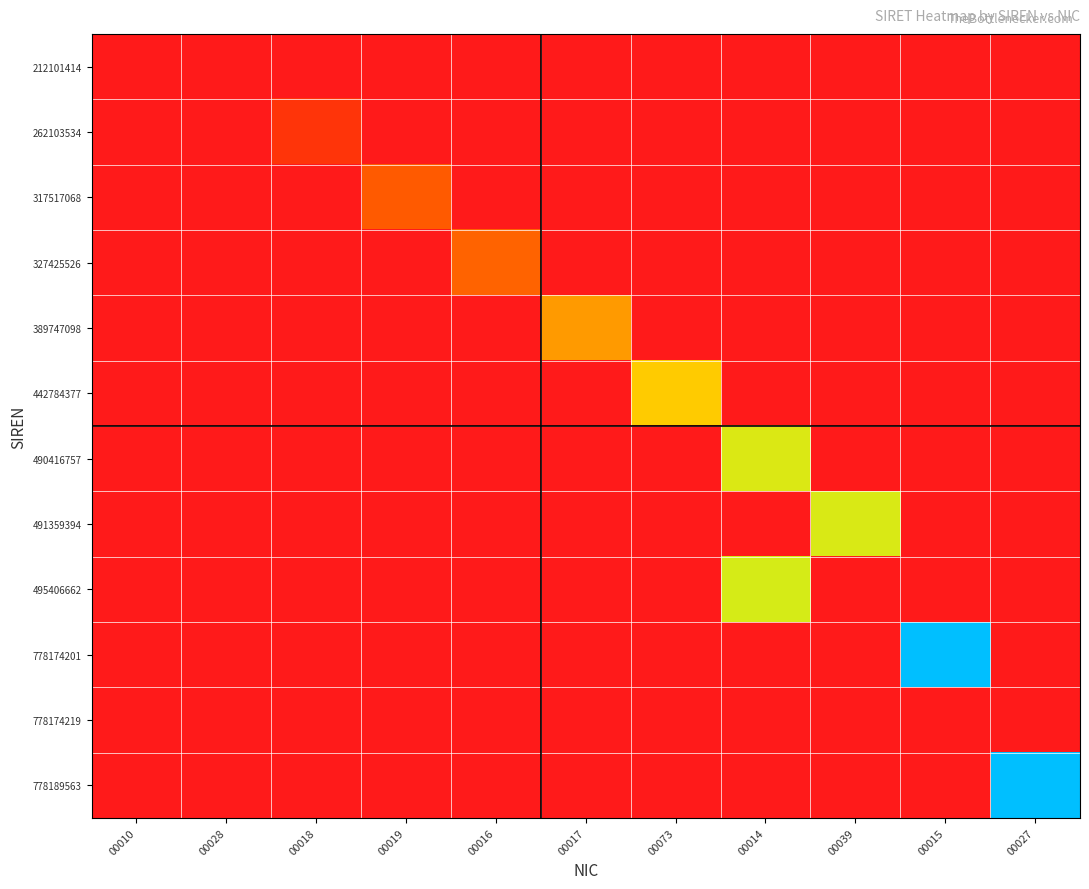

How many categories are shown in the chart?

11